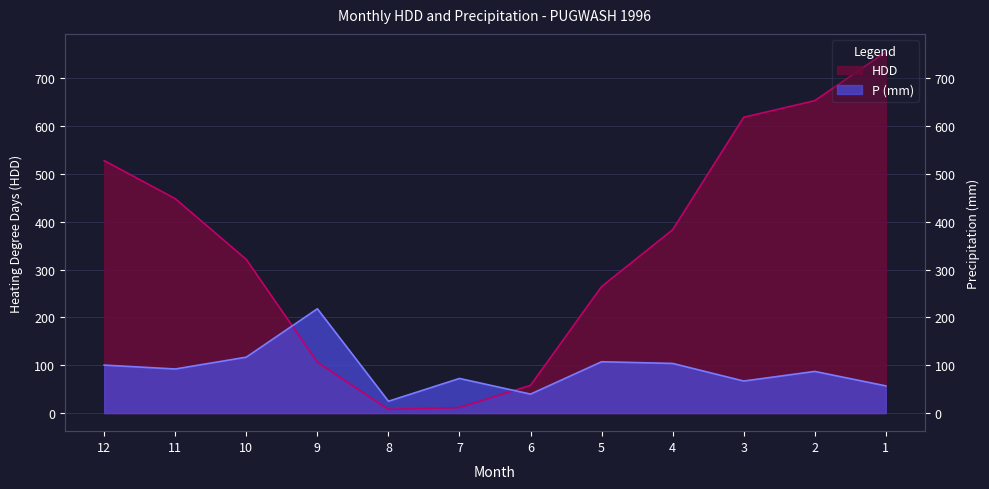

List the series in order of their peak value, highest first.

HDD, P